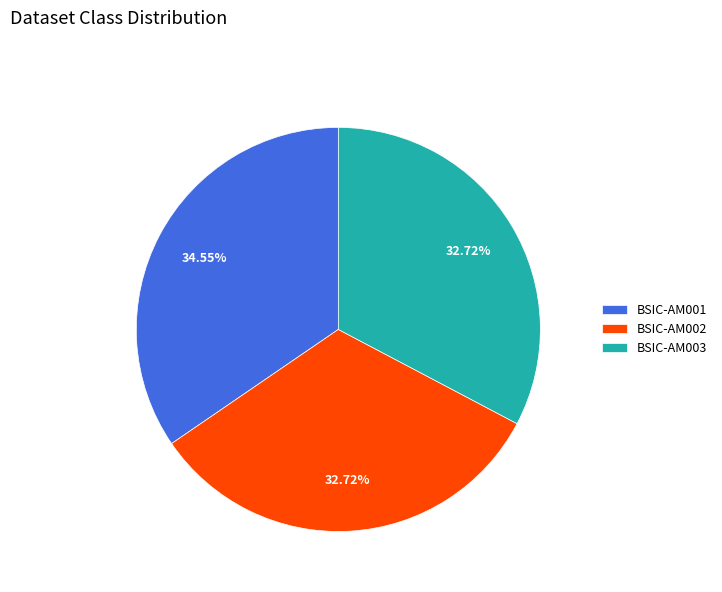

What percentage is NOT represented by BSIC-AM003?

67.3%